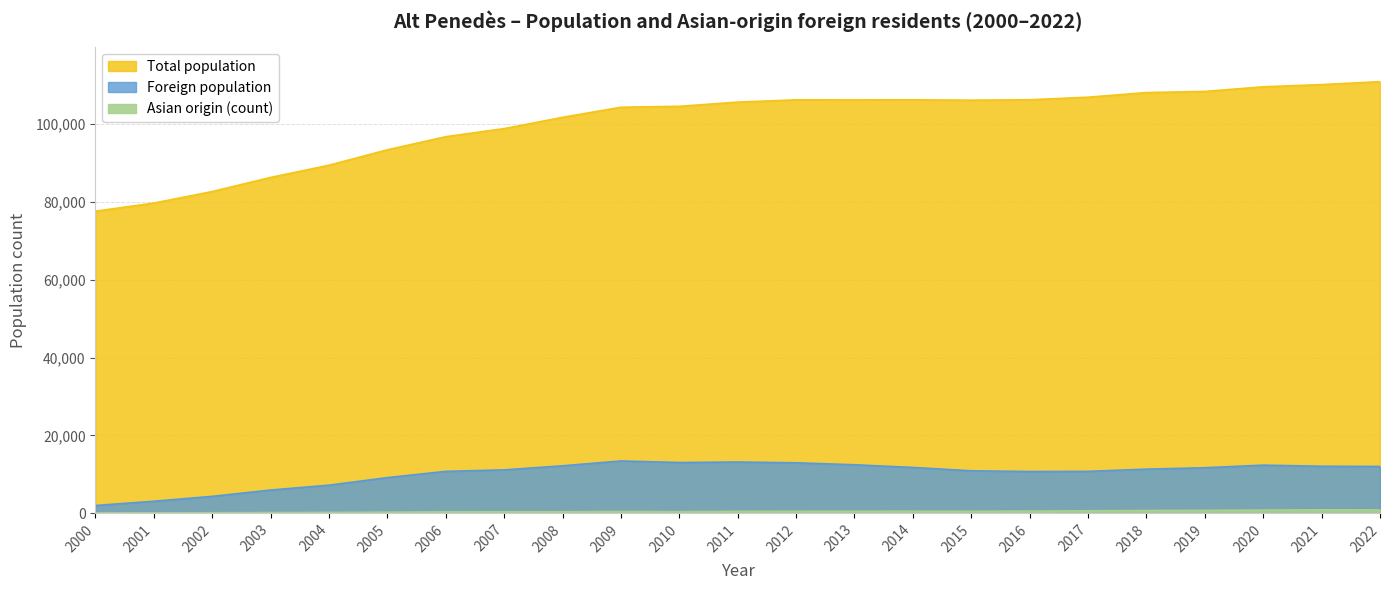

What is the difference between the maximum and minimum values in the Asian origin (count) series?

794